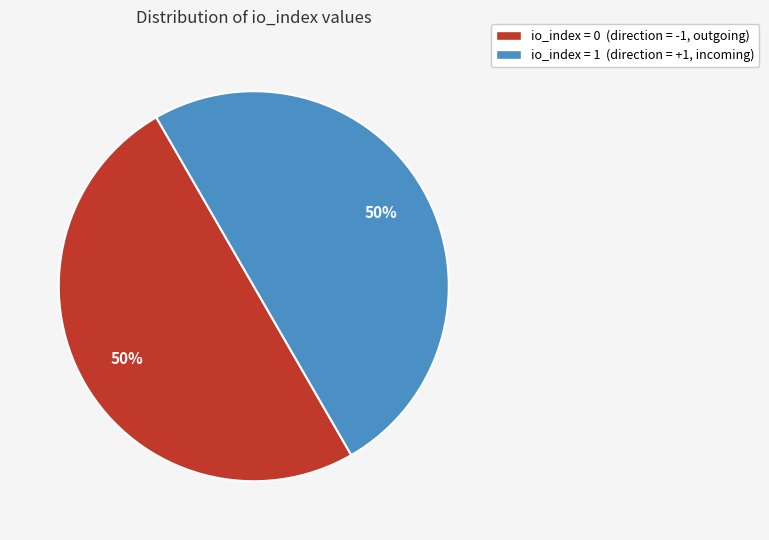

To the nearest percent, what is the average slice percentage?

50%